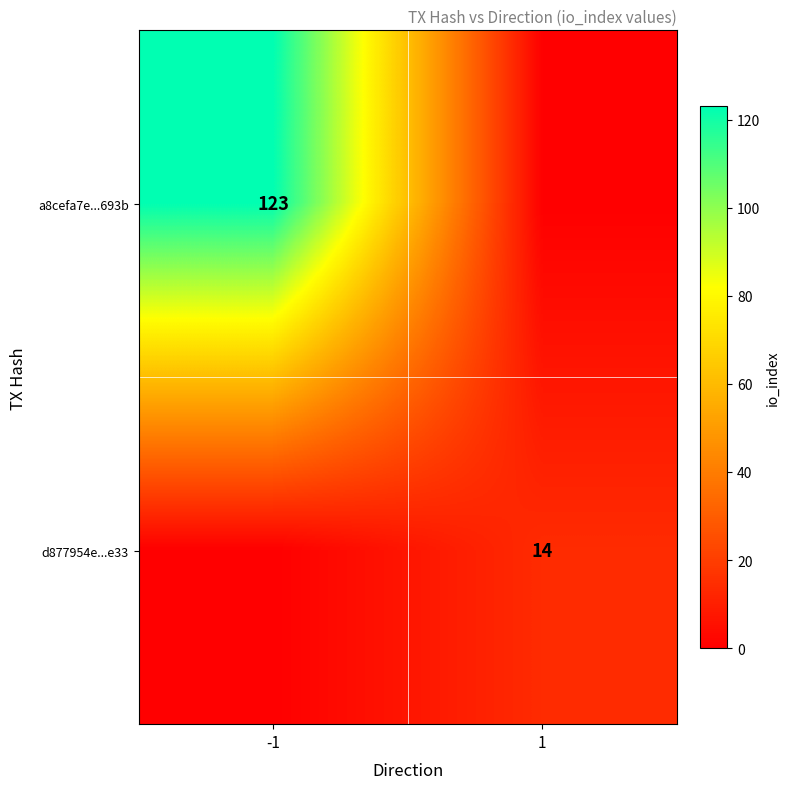

True or false: d877954e...e33 has a value of 4 at 1.

False